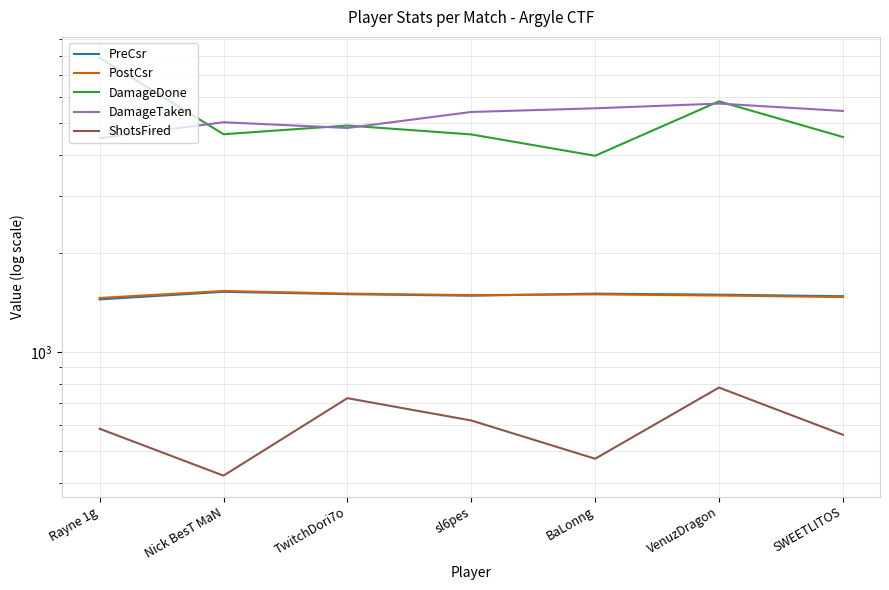

Which series has the largest total across all categories?

DamageTaken